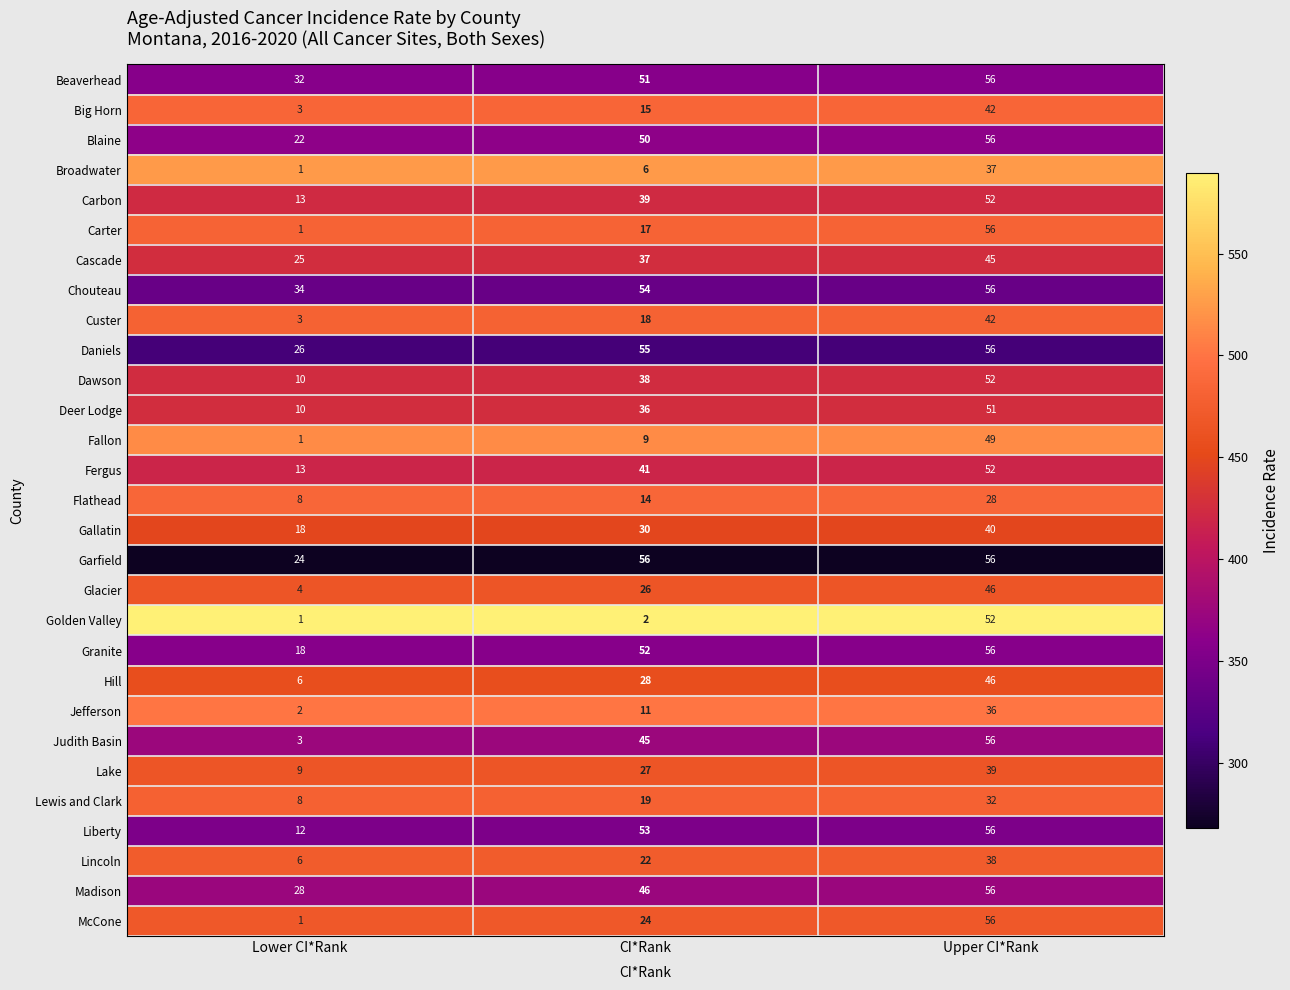

Rank the categories by Blaine value from highest to lowest.

Upper CI*Rank, CI*Rank, Lower CI*Rank